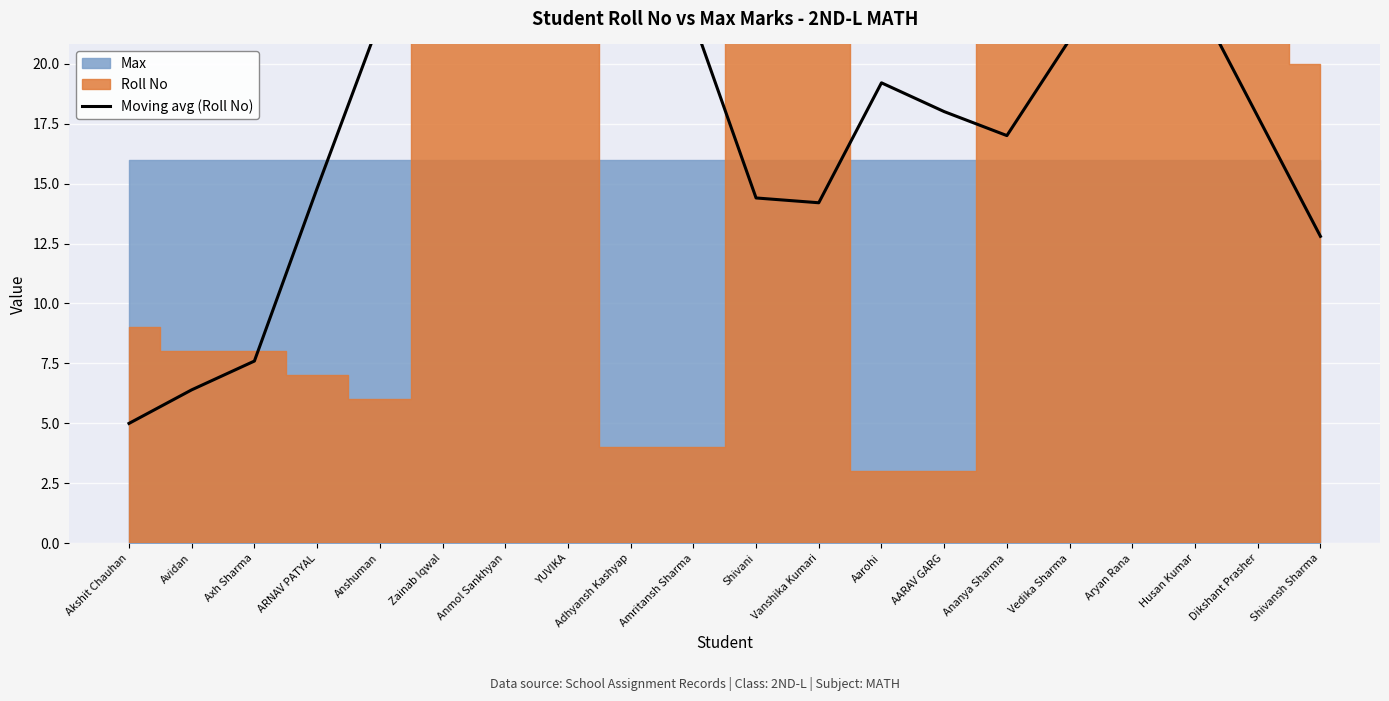

What is the difference between the second highest and minimum values?

22.6